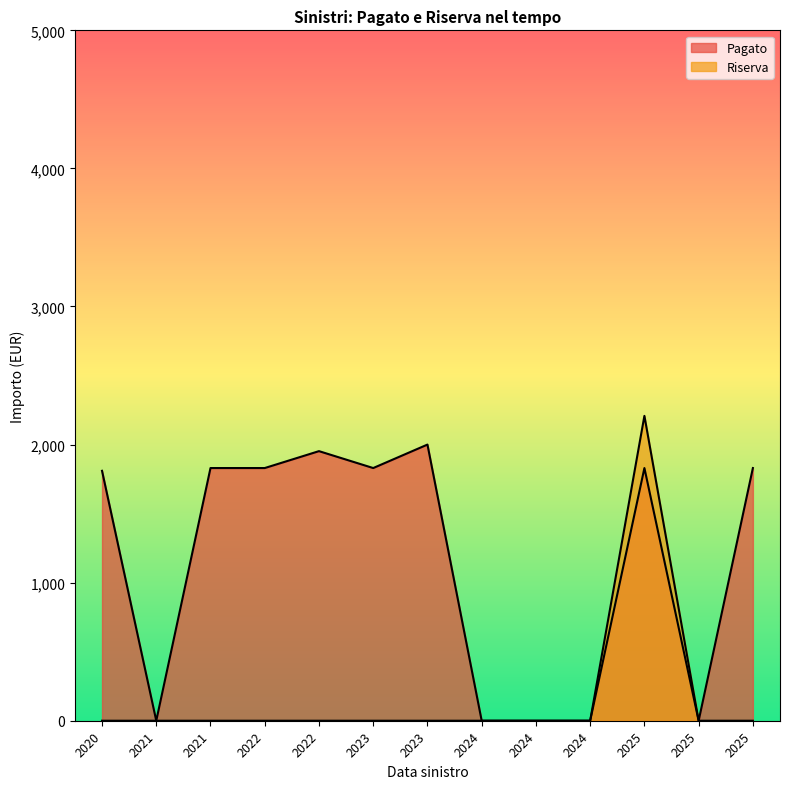

What is the highest value of the Pagato series?

2000.0